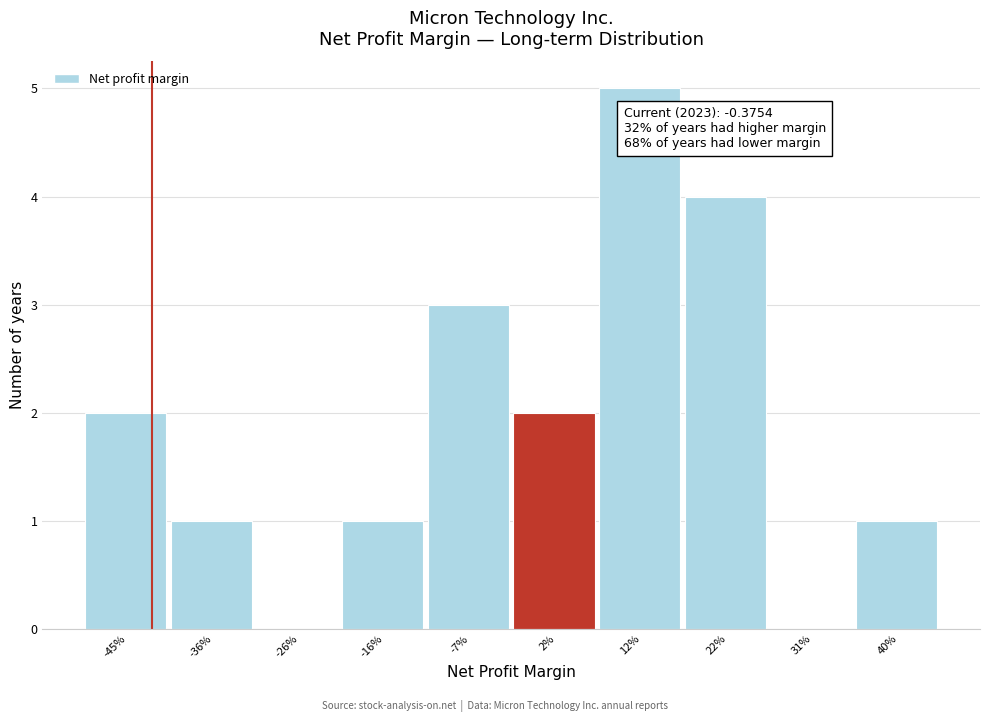

Reading left to right, list all the values displayed in this chart.

-45%=2	-36%=1	-26%=0	-16%=1	-7%=3	2%=2	12%=5	22%=4	31%=0	40%=1